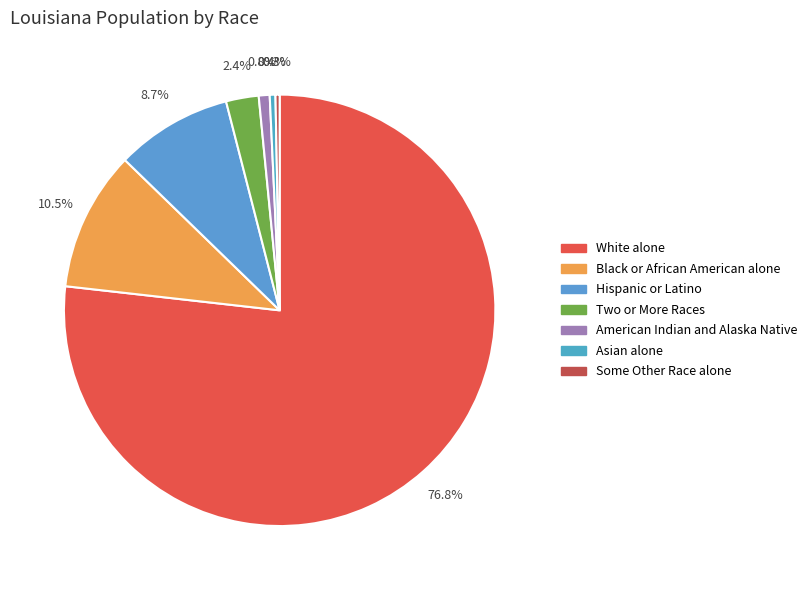

Is there any slice that represents more than half of the pie?

Yes